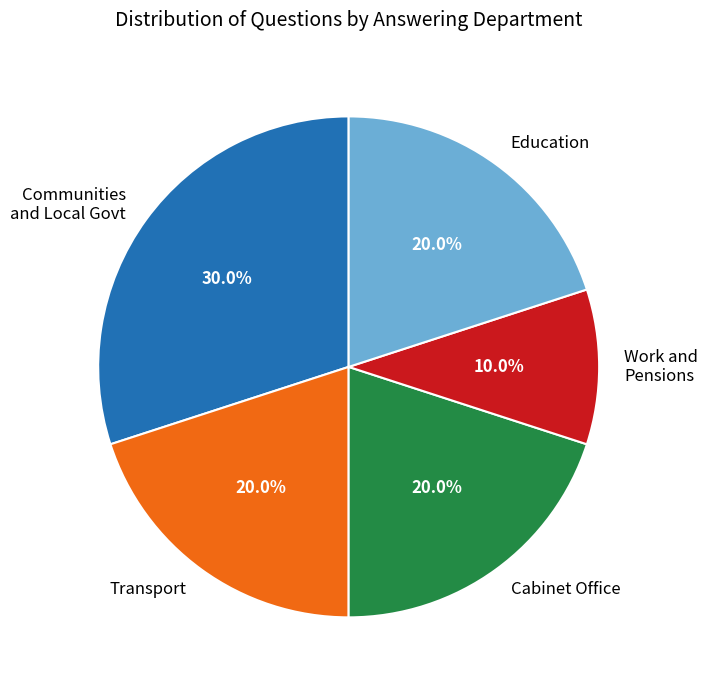

How much of the chart is everything except Education?

80.0%